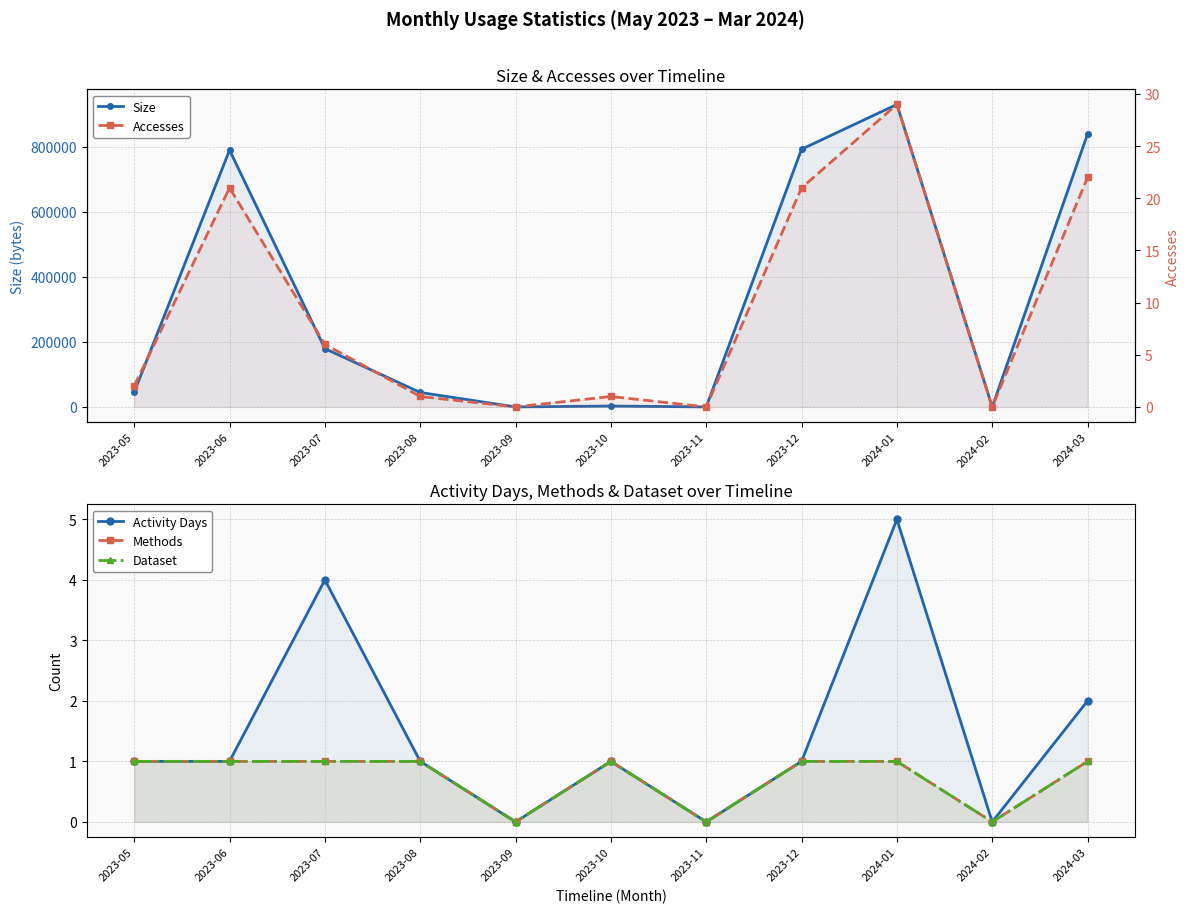

How many interior local peaks does the Accesses series have?

3